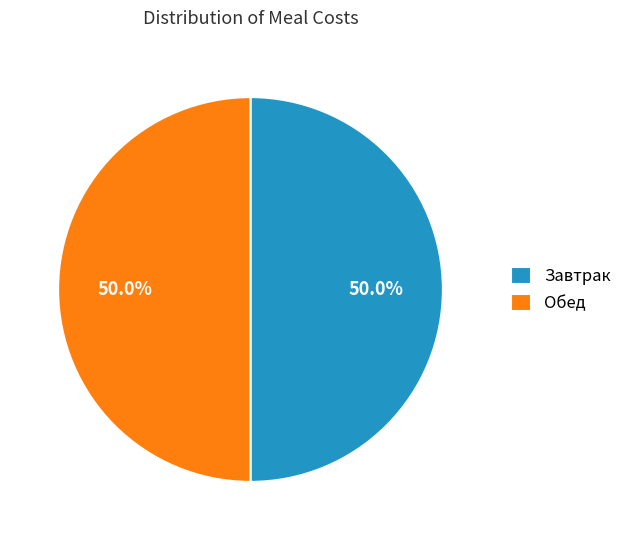

Approximately how many times larger is the value at Завтрак compared to Обед?

1.0